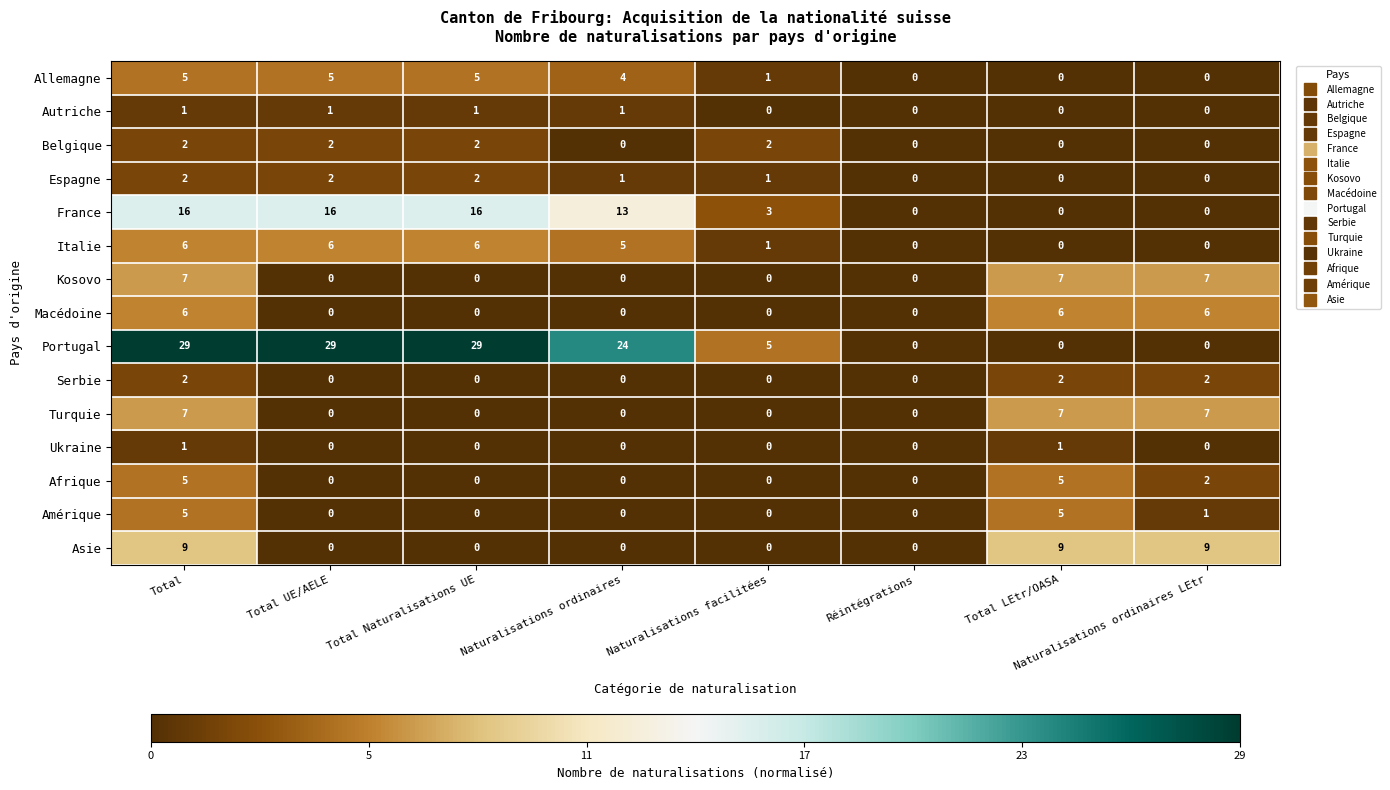

True or false: Asie has a value of 13 at Total.

False